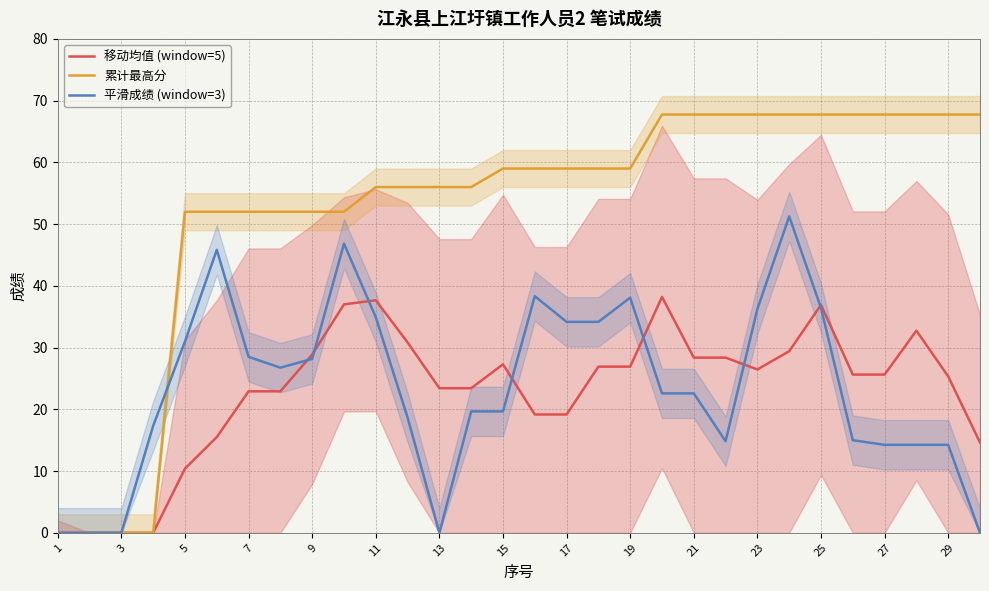

Is the value of 累计最高分 at 25 greater than the value of 平滑成绩 (window=3) at 7?

Yes